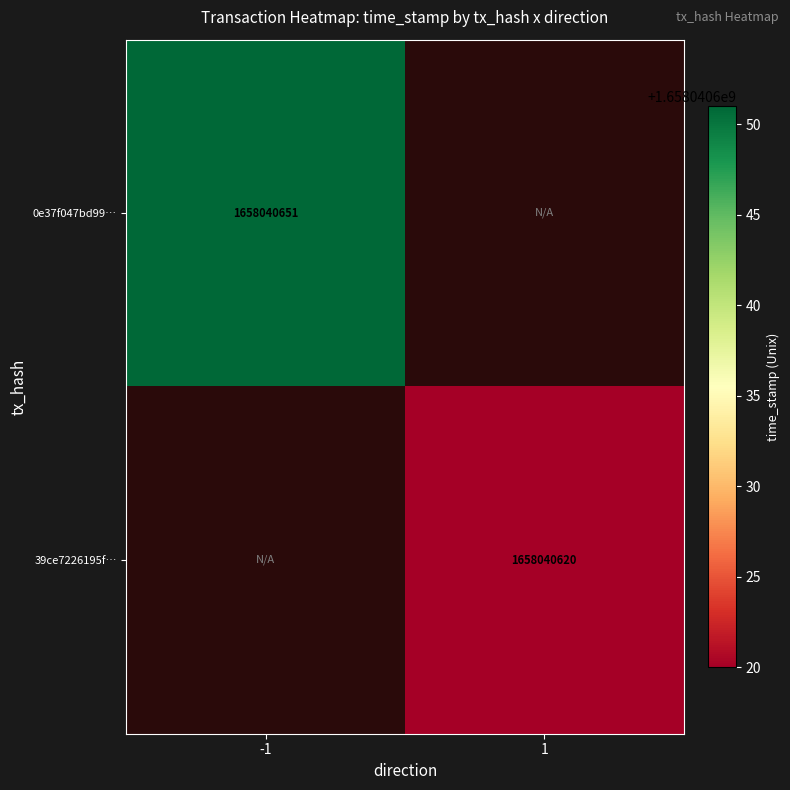

Reading left to right, extract all data points from this chart.

0e37f047bd99383fc917a7a9ec3a7b06b479b11: 1658040651	0
39ce7226195f77e5805be46f27850e328d892f6: 0	1658040620